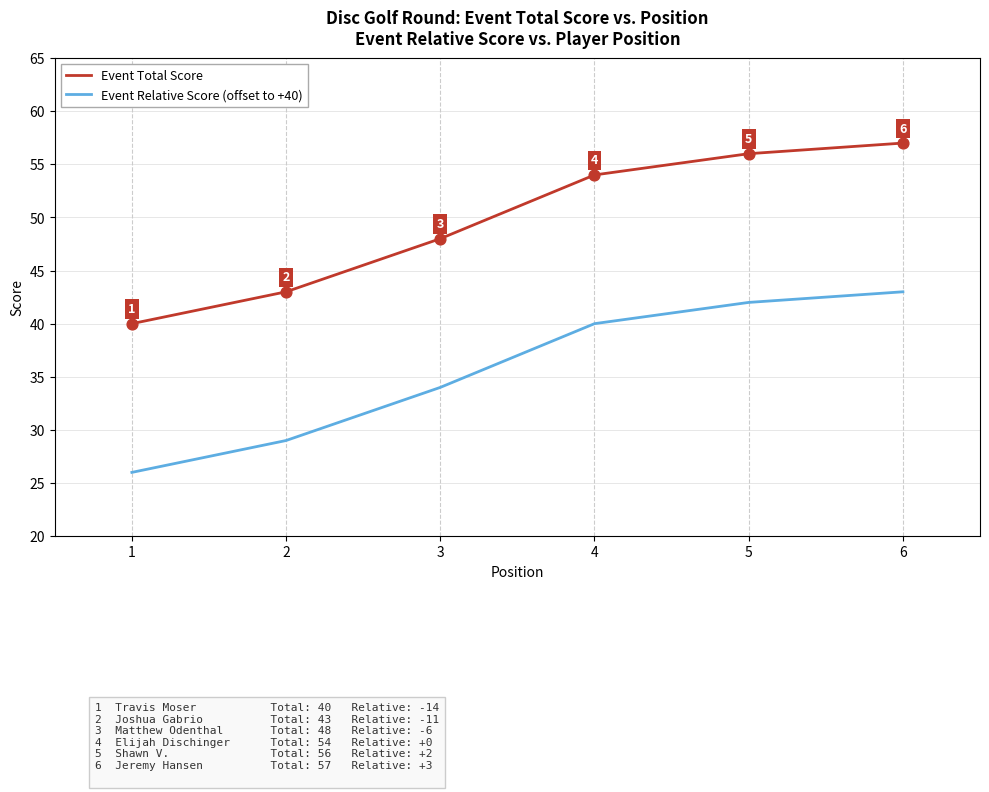

What are all the series names shown in the legend?

Event Total Score, Event Relative Score (offset to +40)